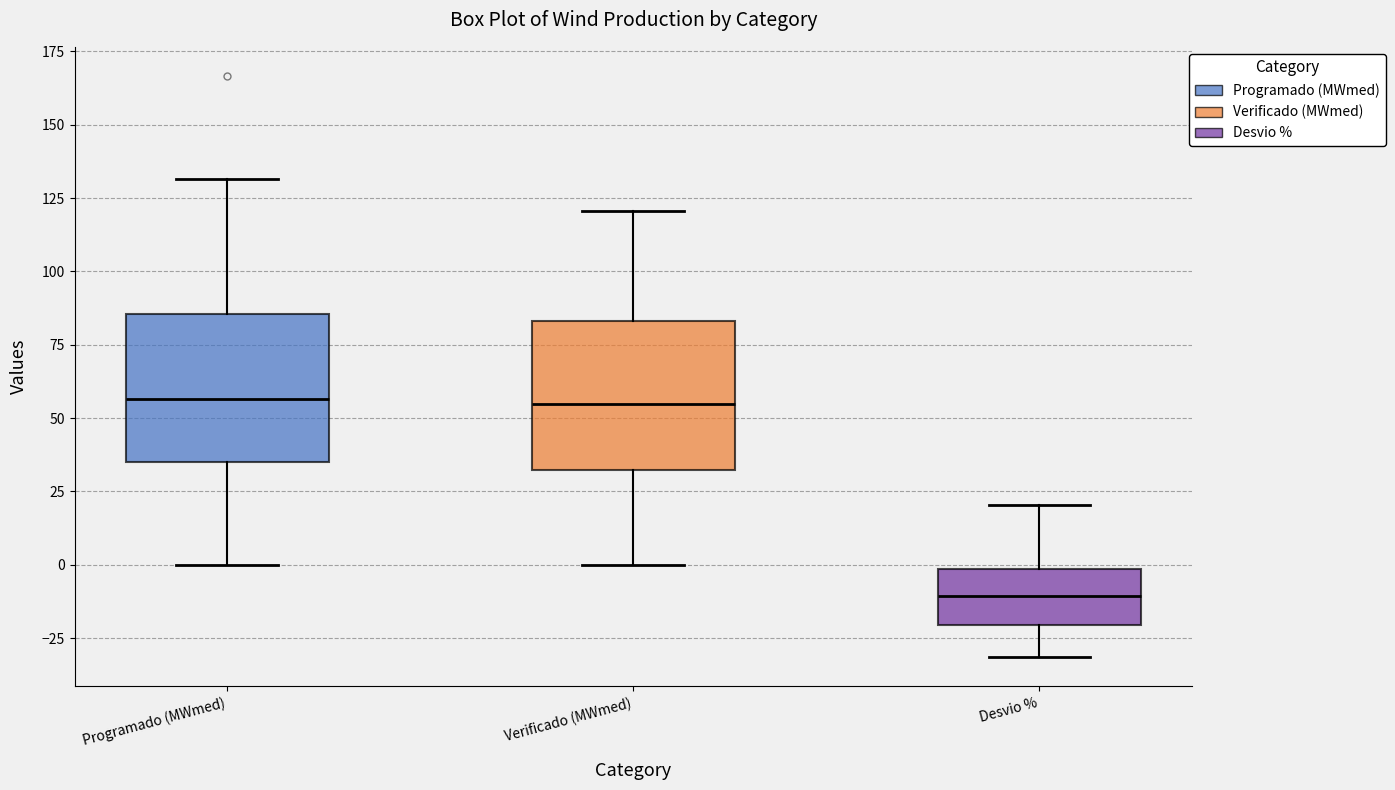

Reading left to right, read every box against the y-axis: the position of its median line, the range the box covers, and the ends of its whiskers. The values are not printed on the chart, so give them approximately, as read against the axis.

Programado (MWmed): median 55, box 35 to 85, whiskers 0 to 130
Verificado (MWmed): median 55, box 30 to 85, whiskers 0 to 120
Desvio %: median -10, box -20 to 0, whiskers -30 to 20